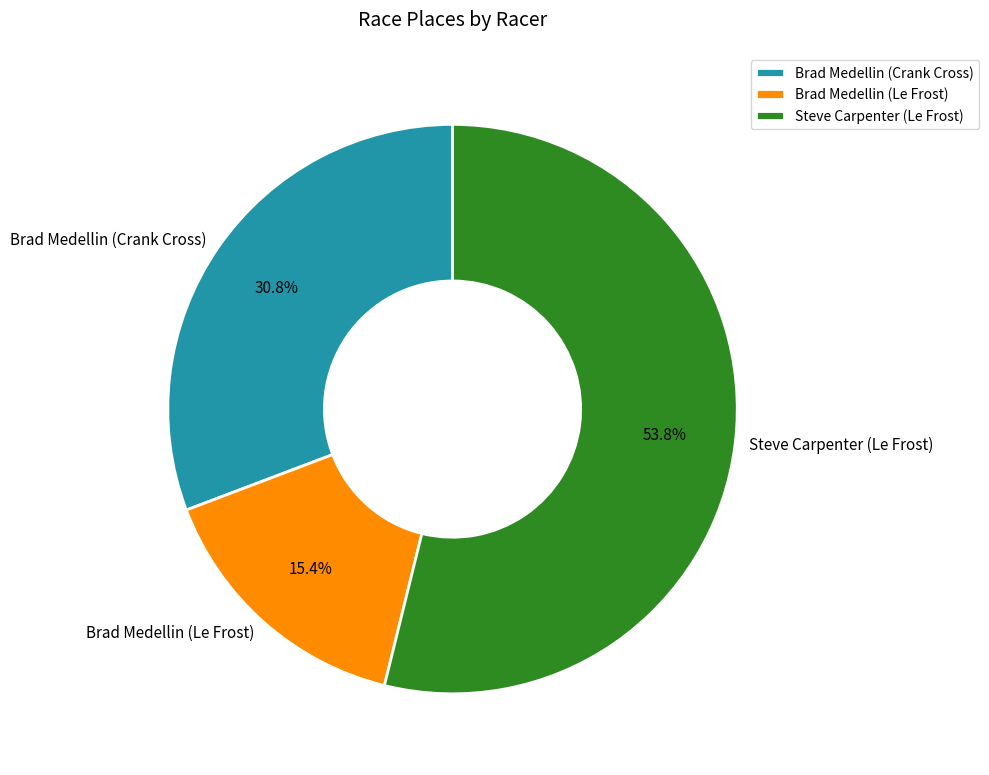

To the nearest percent, what portion does Steve Carpenter (Le Frost) represent?

54%